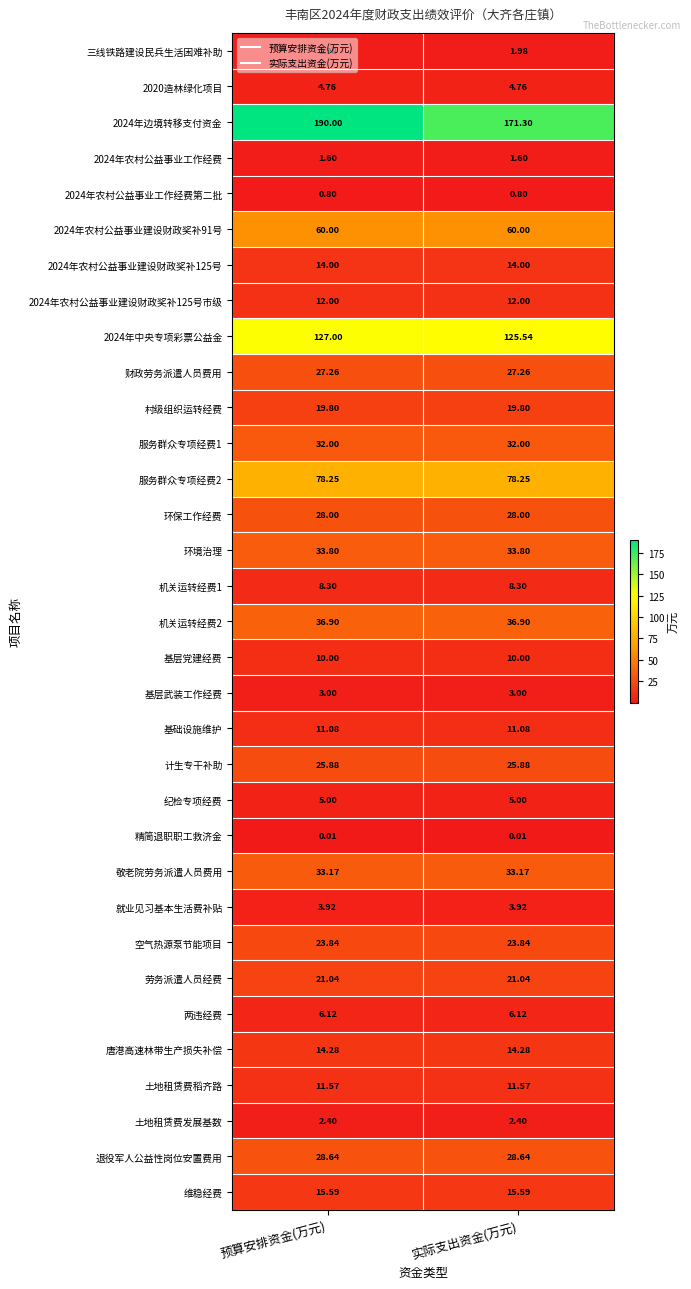

At which category is the sum across all series the highest?

预算安排资金(万元)